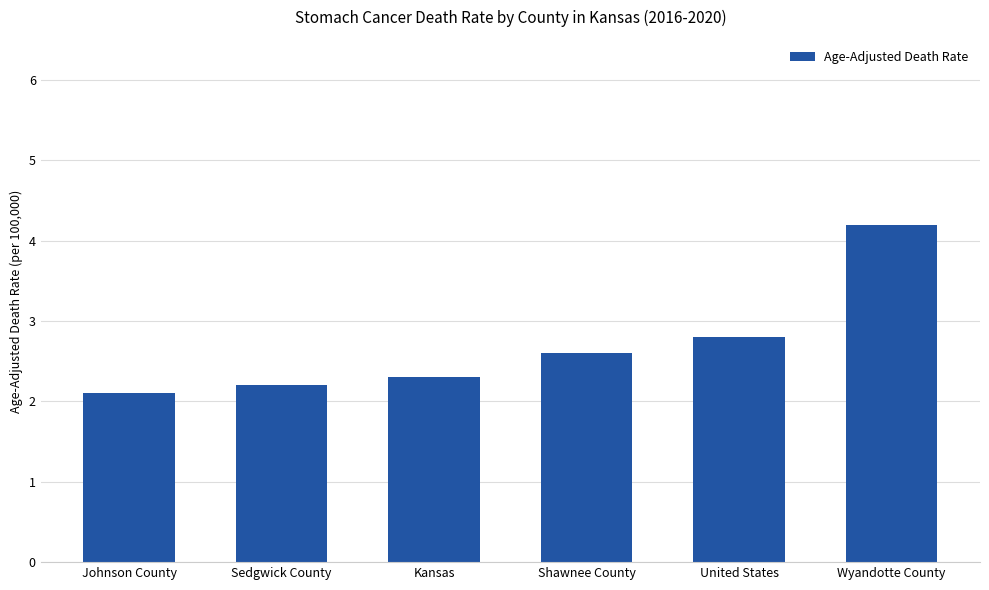

Reading left to right, what are all the values shown in this chart?

2.1	2.2	2.3	2.6	2.8	4.2